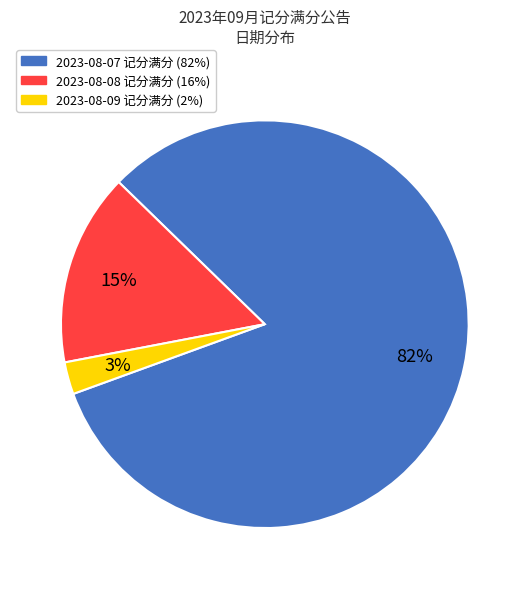

Rank the categories by value from lowest to highest.

2023-08-09, 2023-08-08, 2023-08-07